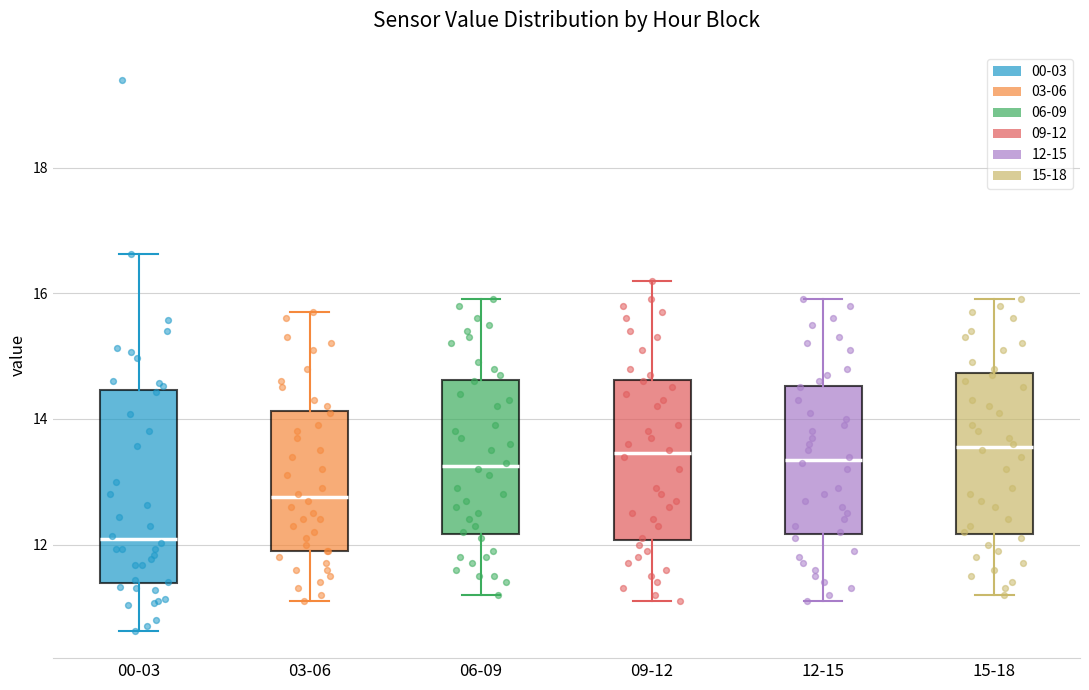

Comparing the boxes themselves (not the whiskers), which one is the tallest?

00-03